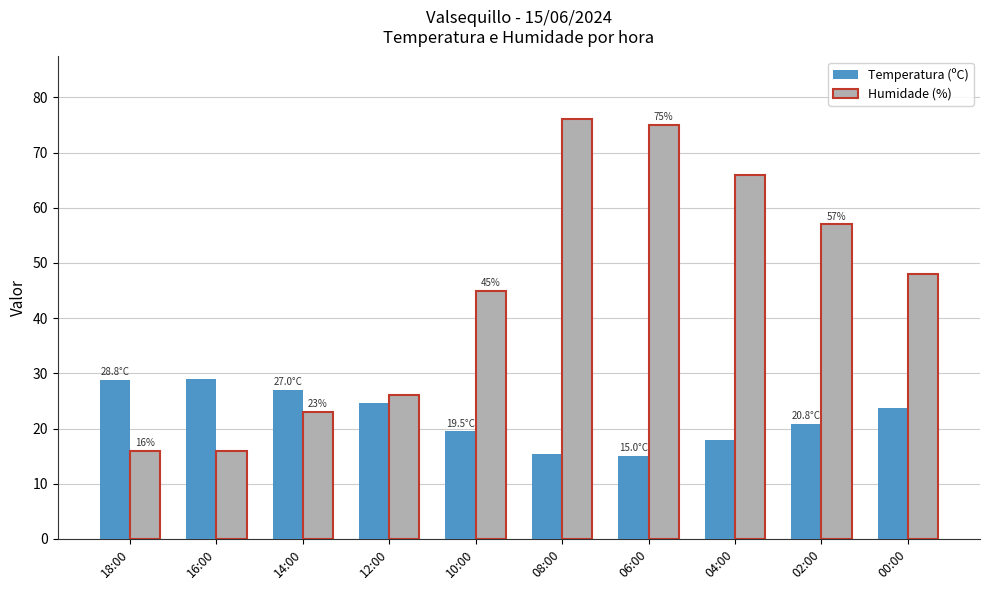

Are the bars horizontal?

No